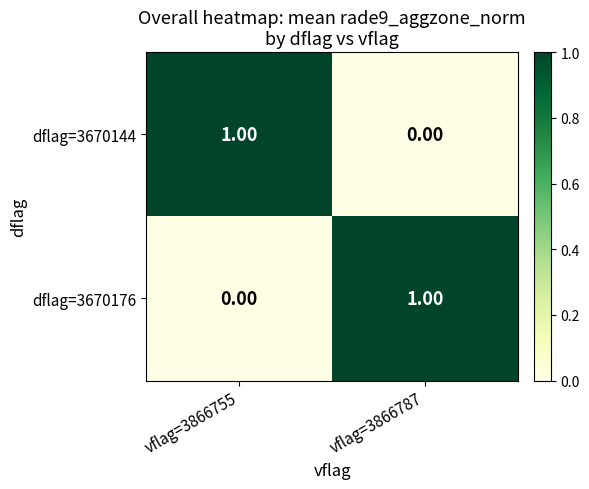

Rank the categories by dflag=3670144 value from lowest to highest.

vflag=3866787, vflag=3866755